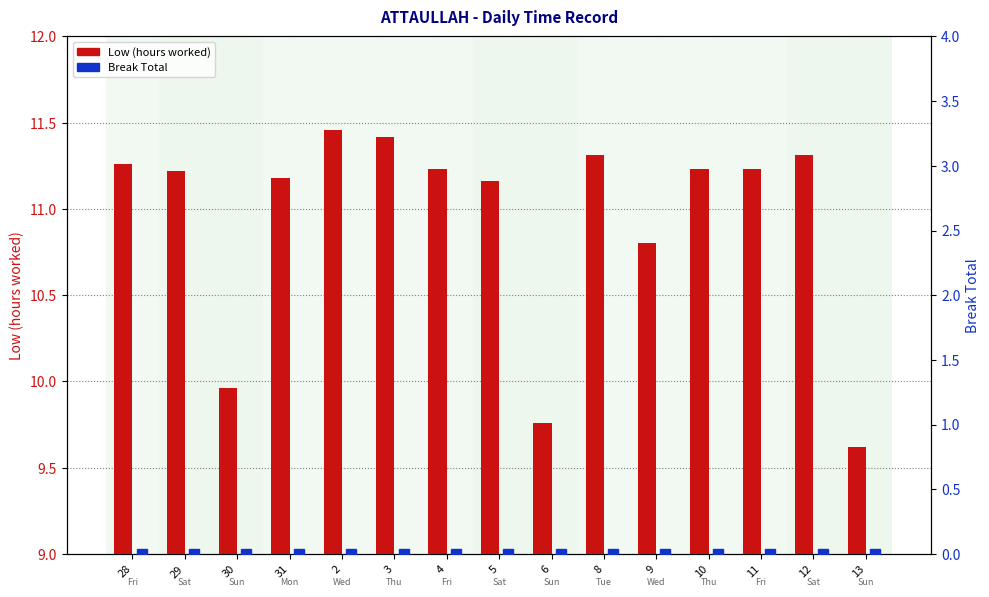

Rank the series at 5 from highest to lowest value.

Low (hours), Break Total